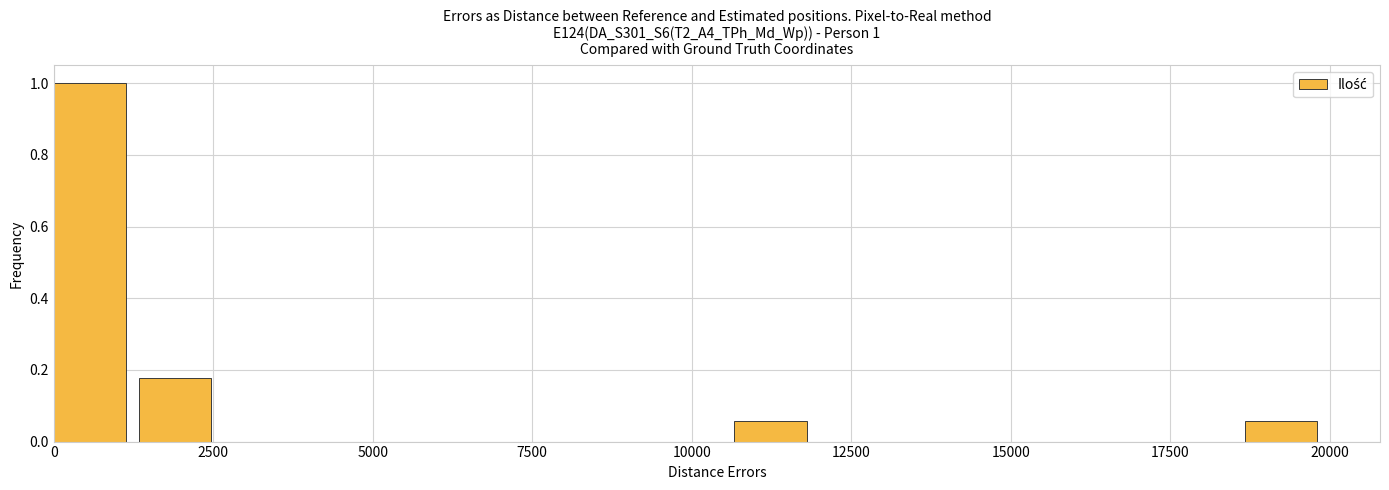

Around what value on the x-axis is the tallest bar? Give the approximate position of its centre, as read against the axis.

500